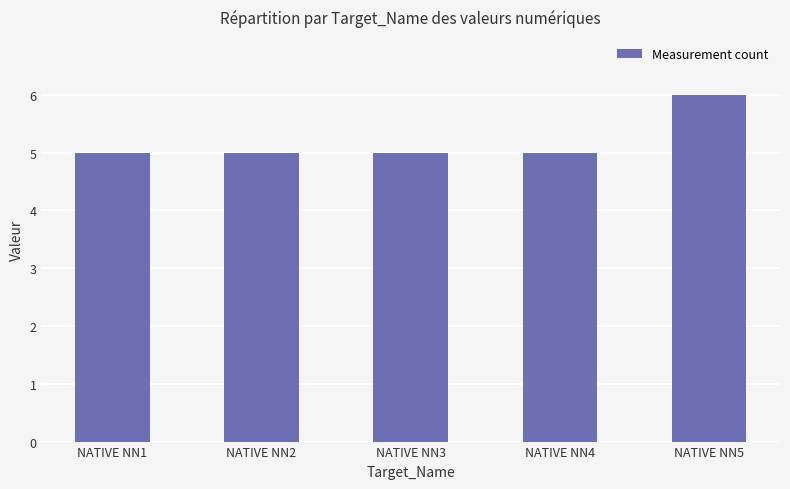

The value at NATIVE NN5 is 6. True or false?

True